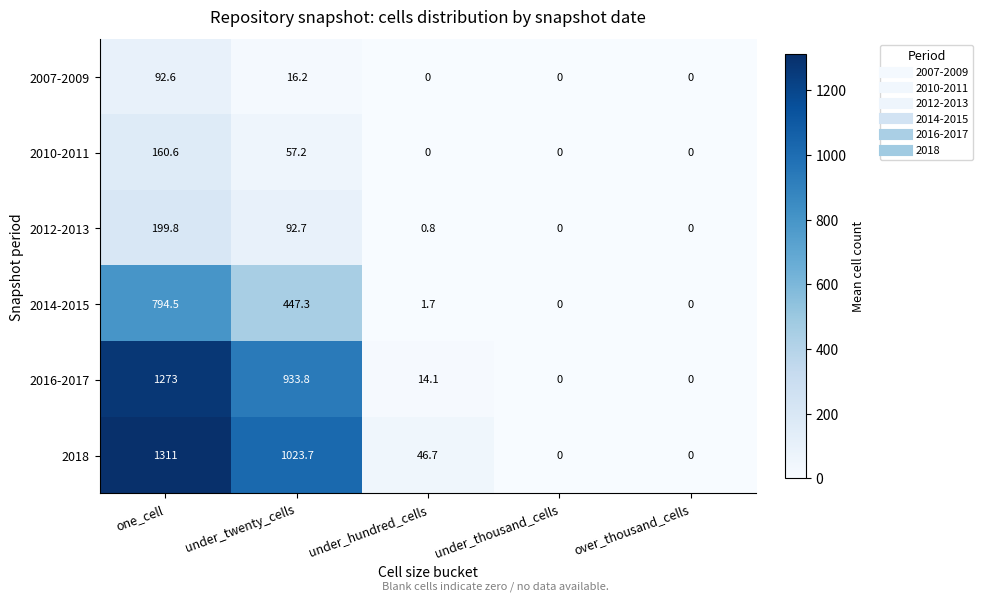

At how many categories does at least one series exceed 537?

2